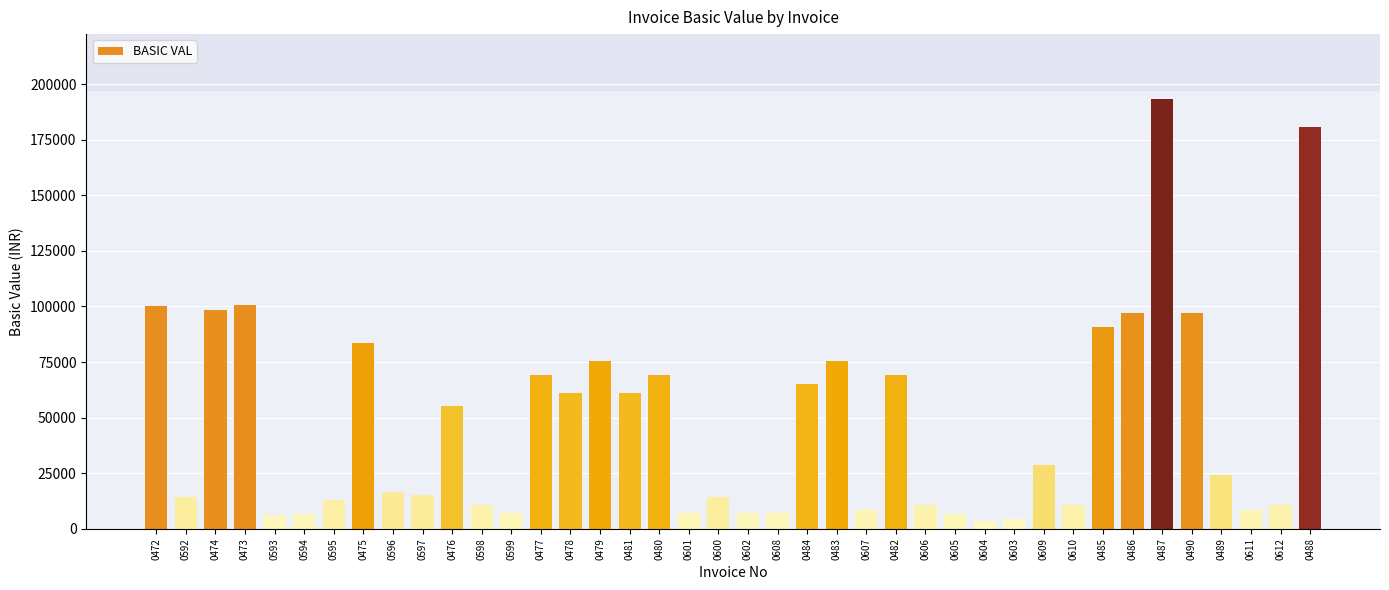

The value at 0482 is 69155.0. True or false?

True